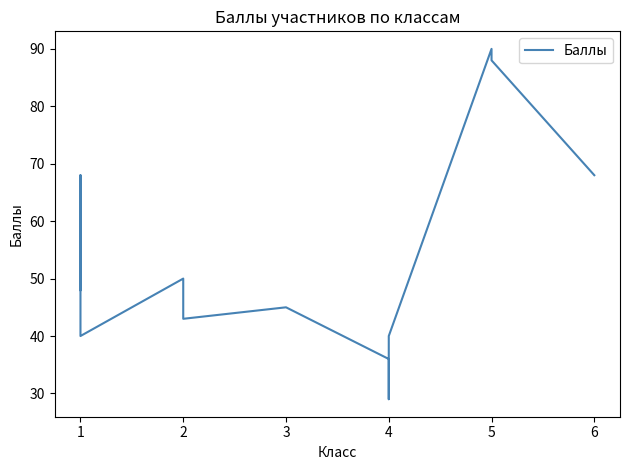

How many points are lower than both their immediate neighbors (excluding endpoints)?

3